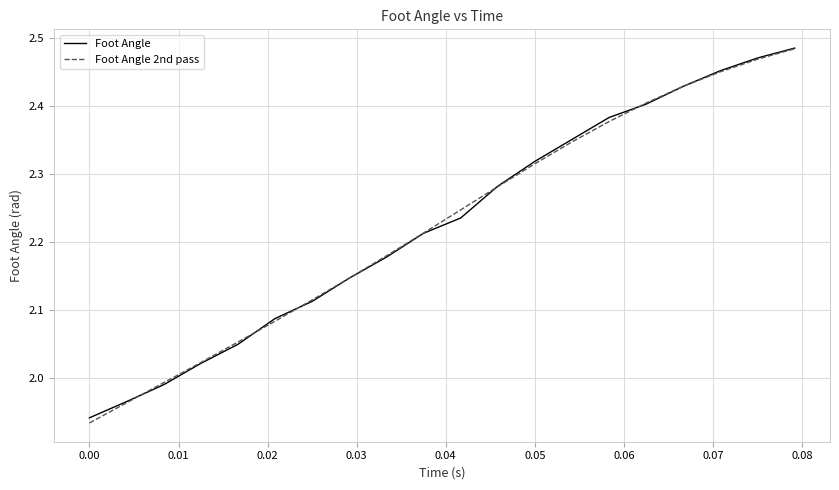

How many series are shown in this chart?

2